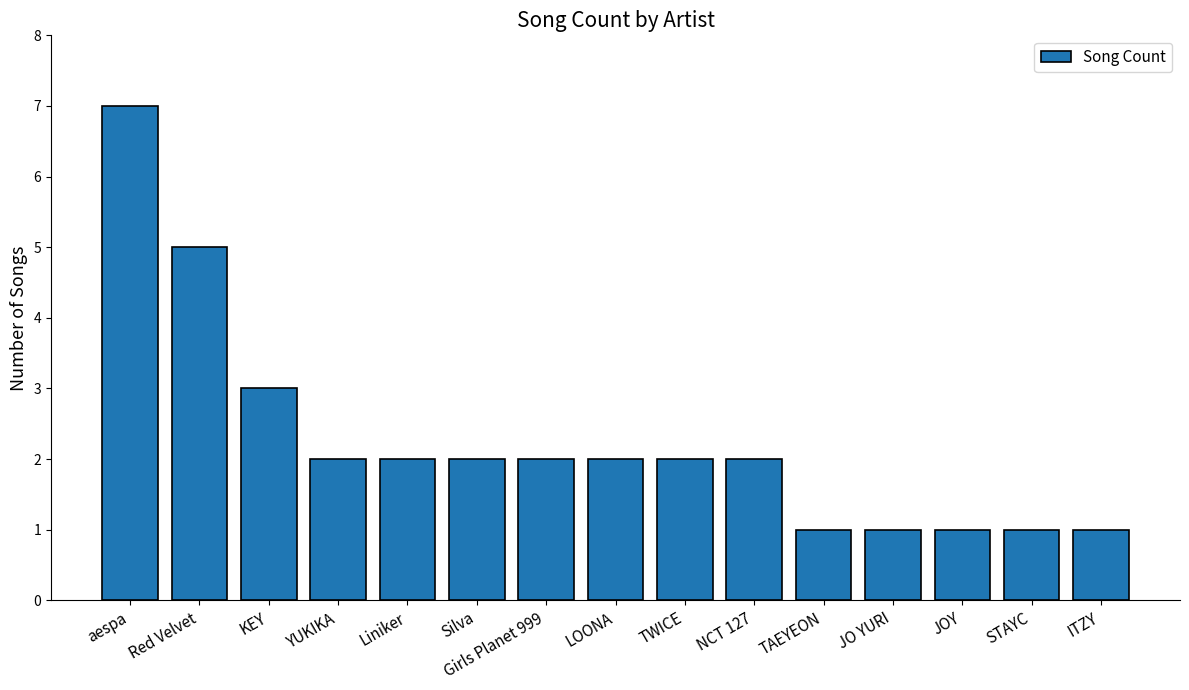

Reading left to right, what are all the values shown in this chart?

7	5	3	2	2	2	2	2	2	2	1	1	1	1	1